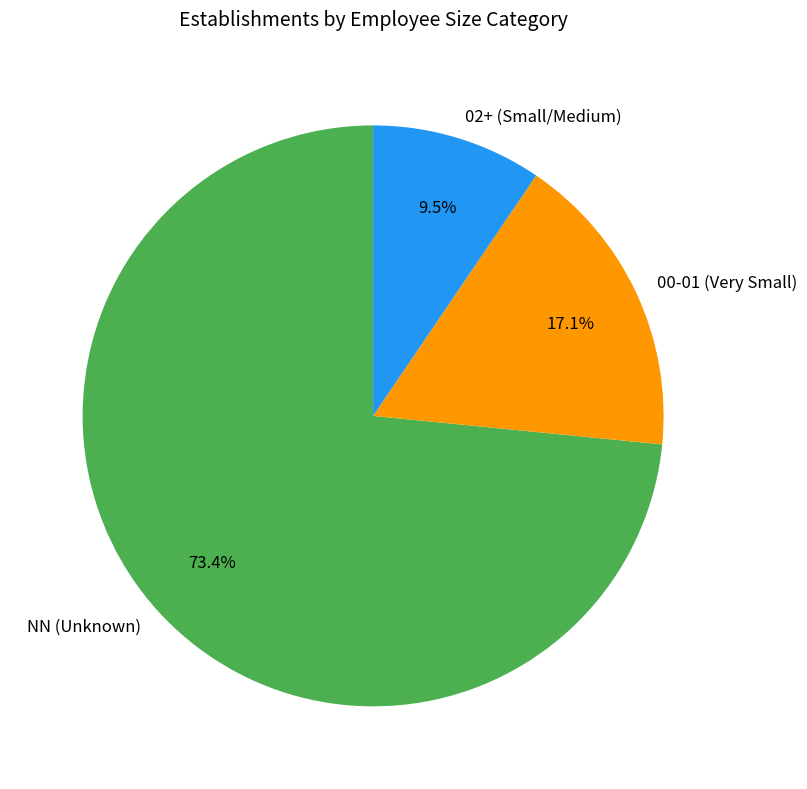

What is the total percentage of 00-01 (Very Small) and NN (Unknown)?

90.5%